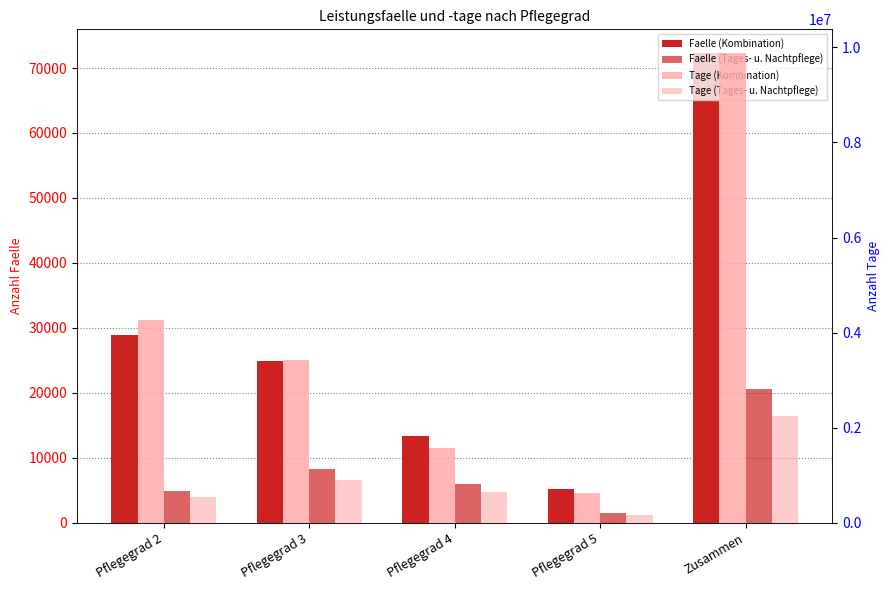

Which has a higher value, Pflegegrad 2 or Pflegegrad 4?

Pflegegrad 2